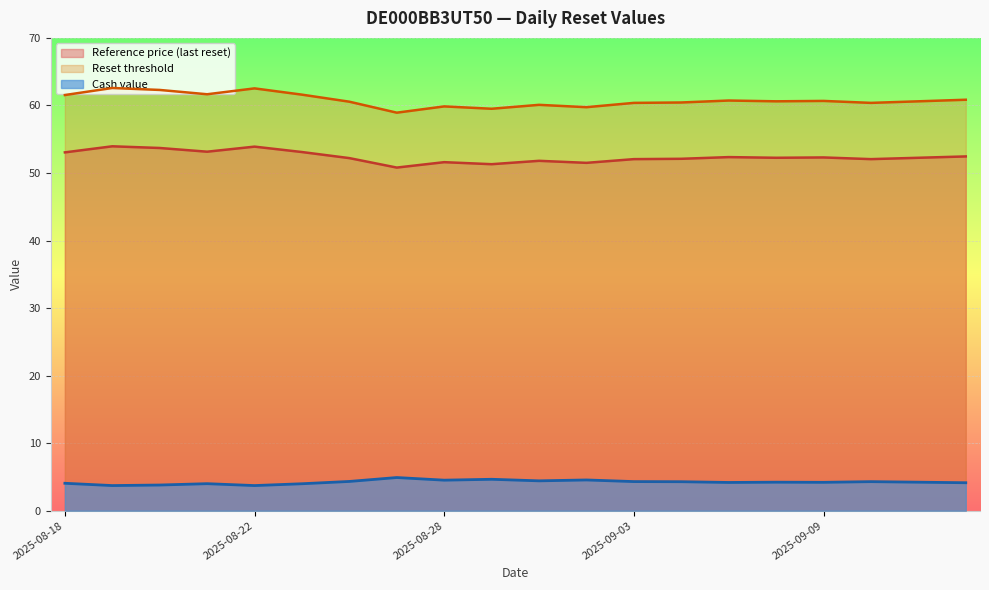

How many categories are shown in the chart?

20